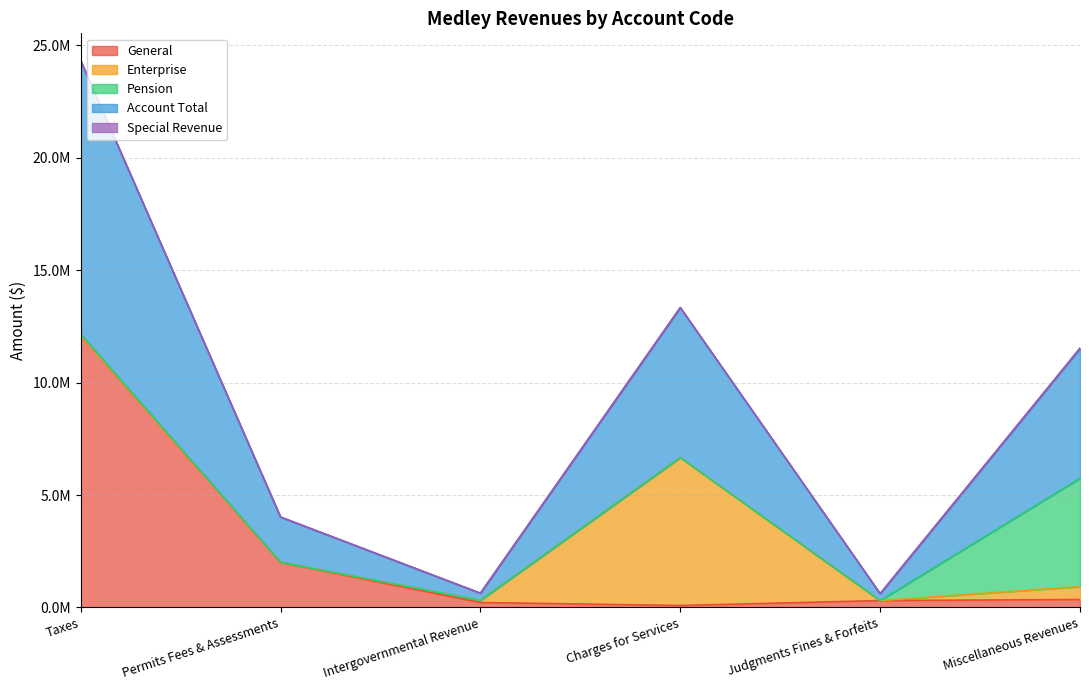

What is the sum of the Pension values at Permits Fees & Assessments and Taxes?

64298